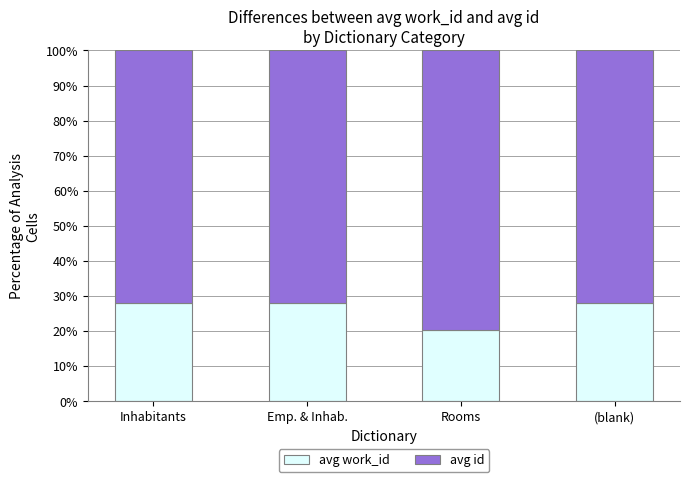

Read the avg work_id value at Rooms.

20.4